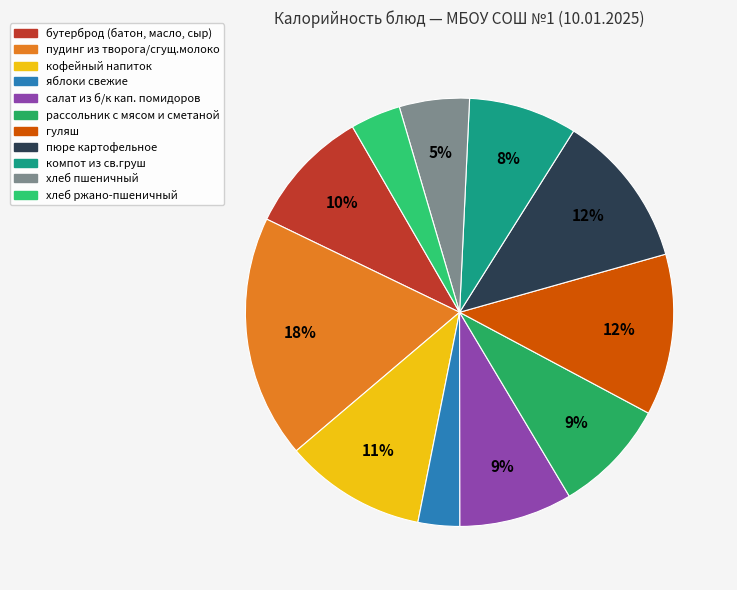

True or false: хлеб пшеничный accounts for 5% of the total.

True